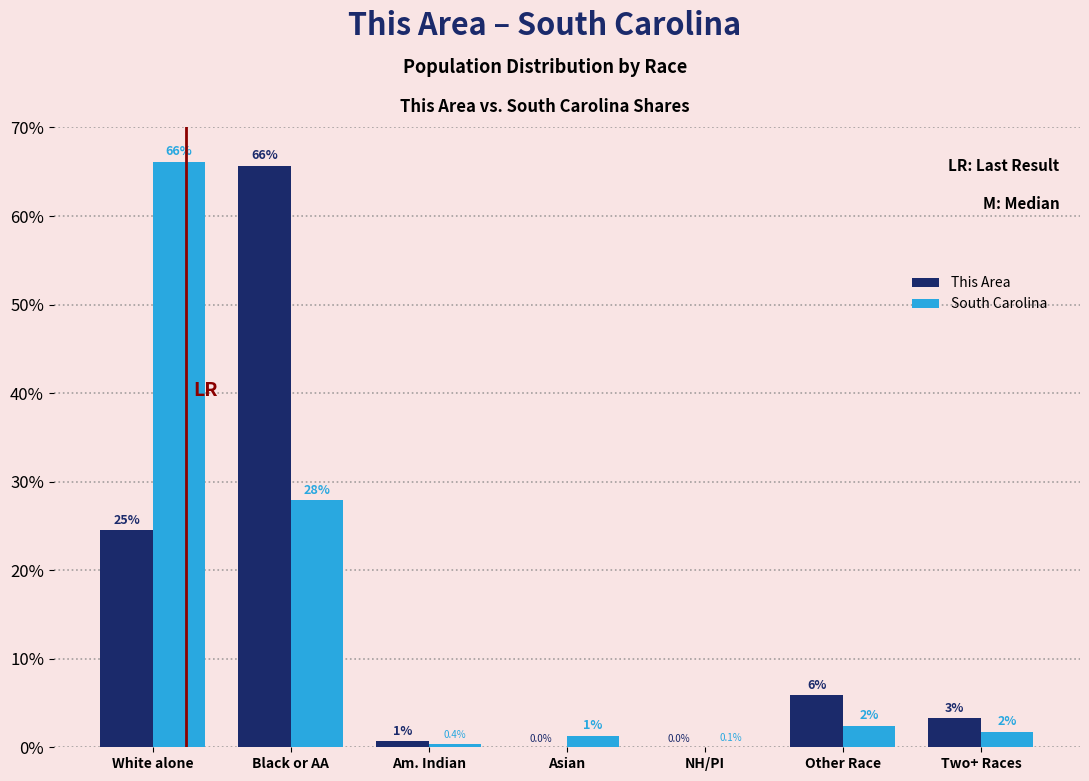

Read the South Carolina value at Black or AA.

27.9